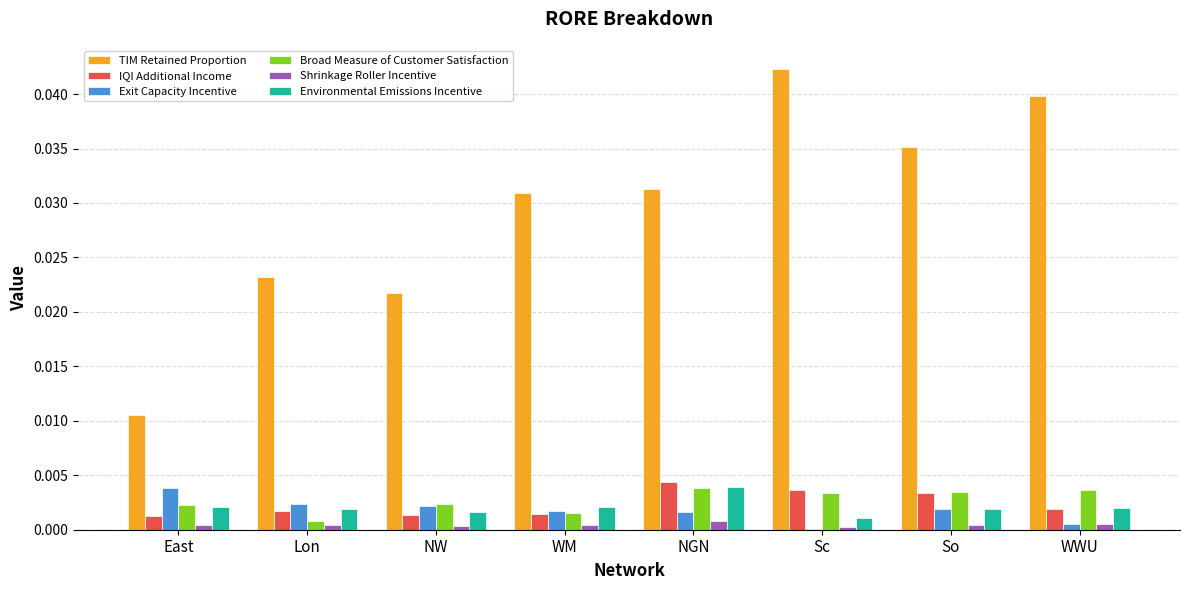

Are the bars horizontal?

No